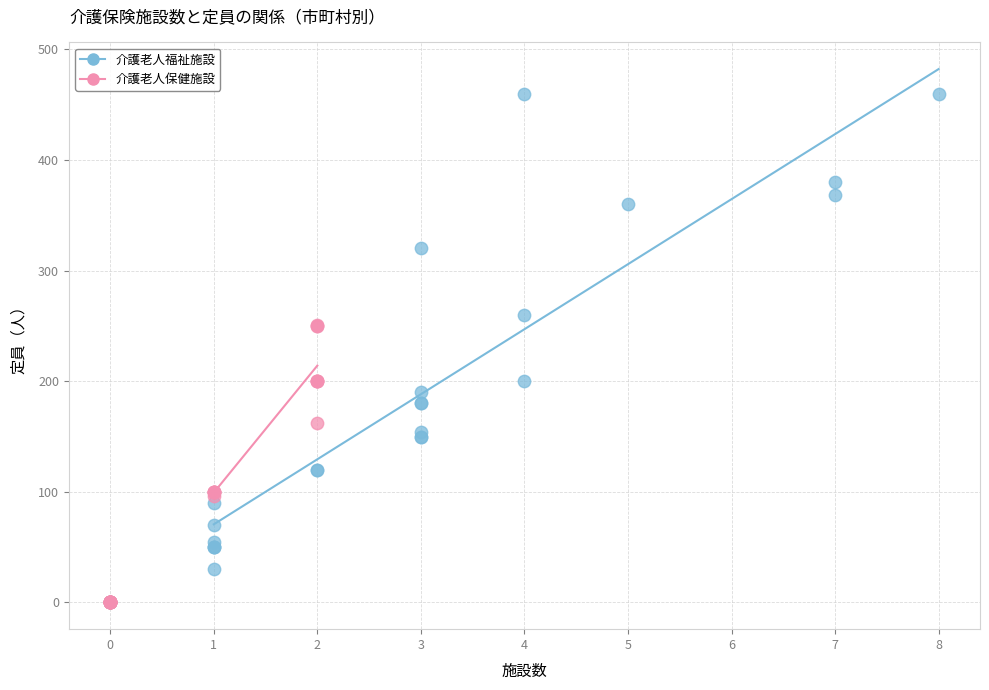

Which series has the largest Y range (max minus min)?

介護老人福祉施設